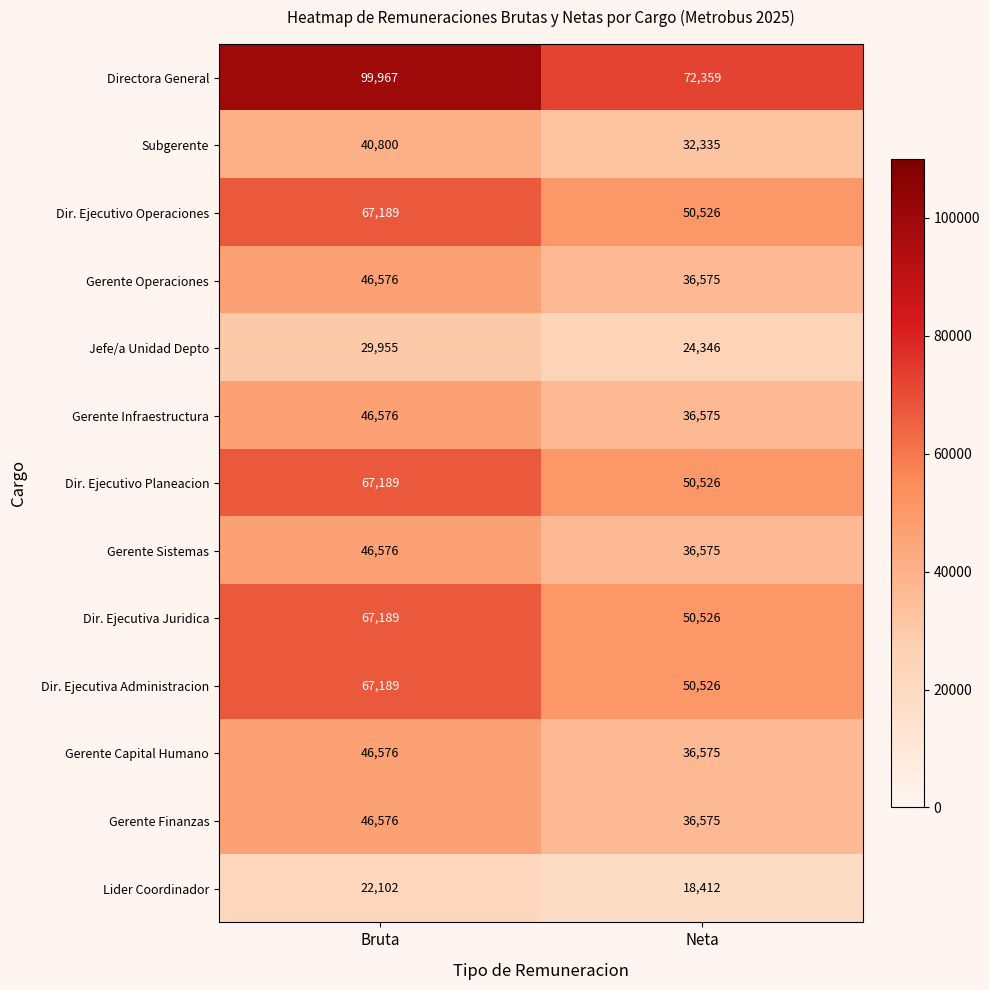

True or false: Dir. Ejecutivo Operaciones has a value of 50526 at Neta.

True